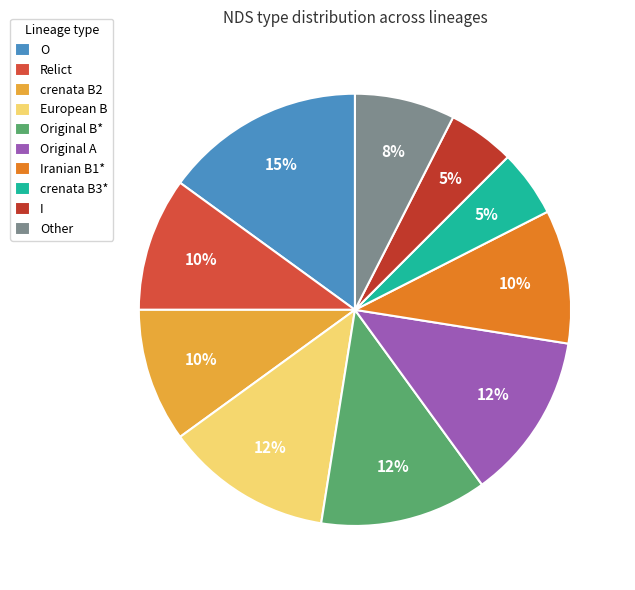

True or false: Iranian B1* accounts for 1% of the total.

False